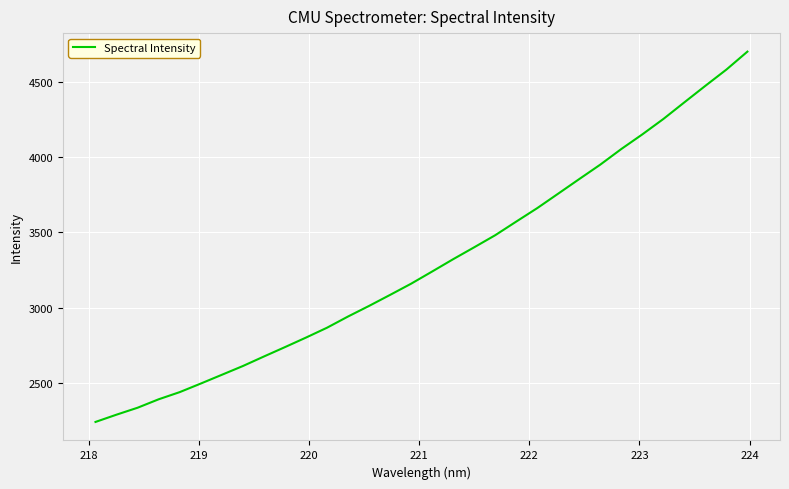

How many values exceed 3240?

16